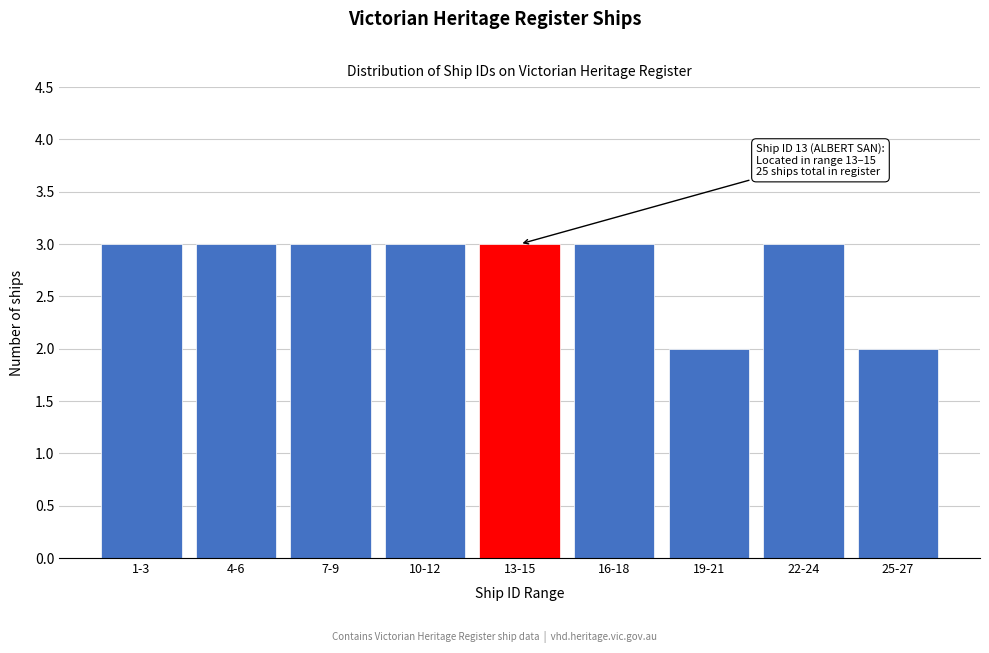

Reading right to left, transcribe all the data shown in this chart.

2	3	2	3	3	3	3	3	3